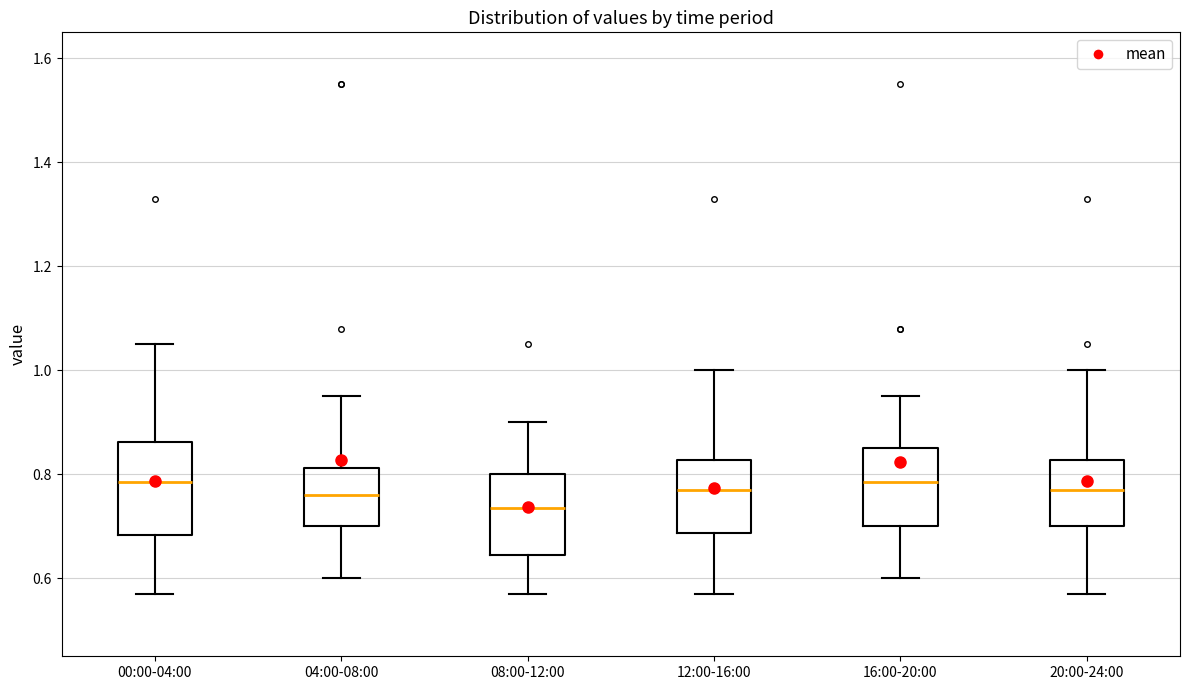

Reading left to right, transcribe this box plot: for each box, give where its median line is, the range the box spans, and where its two whiskers end, as read against the y-axis. The values are not printed on the chart, so give them approximately, as read against the axis.

00:00-04:00: median 0.78, box 0.68 to 0.86, whiskers 0.58 to 1.06
04:00-08:00: median 0.76, box 0.70 to 0.82, whiskers 0.60 to 0.96
08:00-12:00: median 0.74, box 0.64 to 0.80, whiskers 0.58 to 0.90
12:00-16:00: median 0.78, box 0.68 to 0.82, whiskers 0.58 to 1.00
16:00-20:00: median 0.78, box 0.70 to 0.86, whiskers 0.60 to 0.96
20:00-24:00: median 0.78, box 0.70 to 0.82, whiskers 0.58 to 1.00